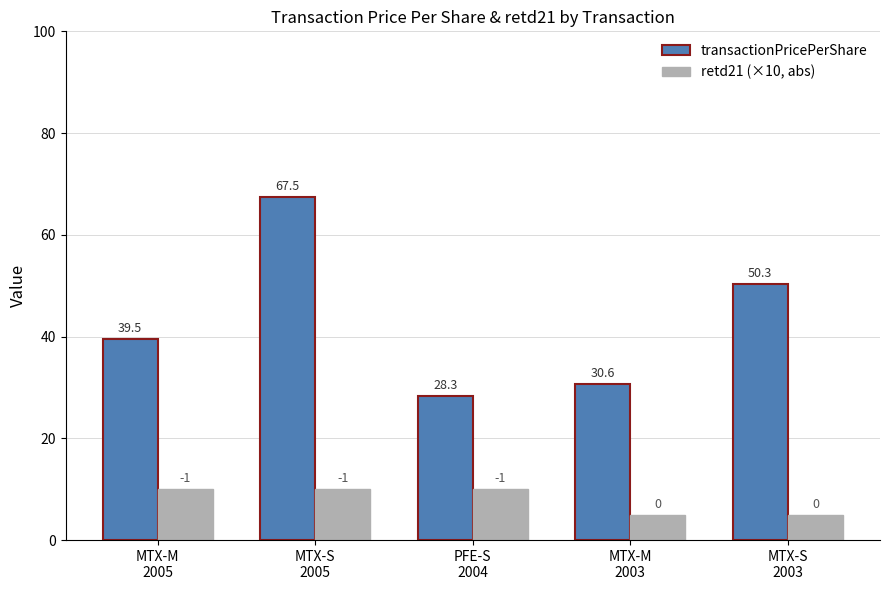

What position from the right is PFE-S
2004?

3